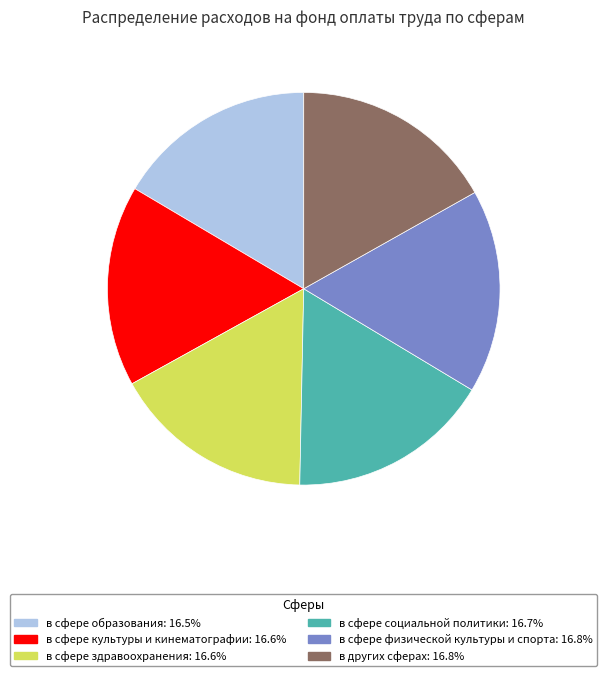

Approximately how many times larger is the value at в других сферах compared to в сфере физической культуры и спорта?

1.0